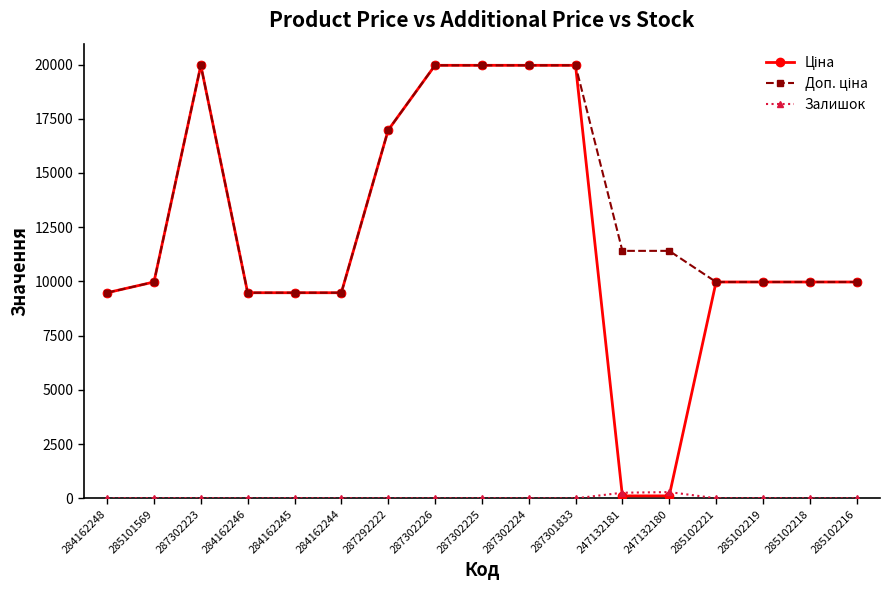

Does the chart have visible grid lines?

No